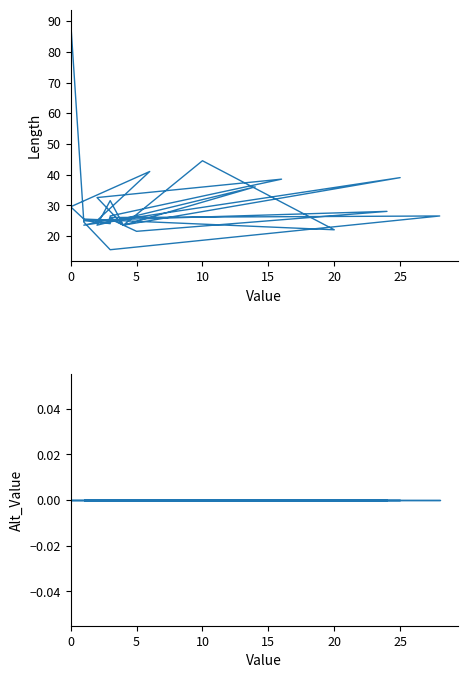

In Length, how many points are lower than both neighbors (excluding endpoints)?

9